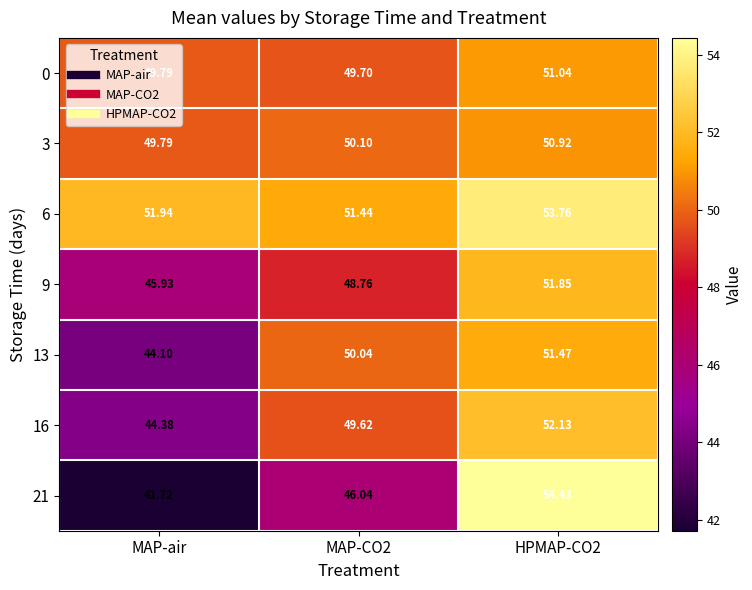

What is the total value across all series at HPMAP-CO2?

365.6